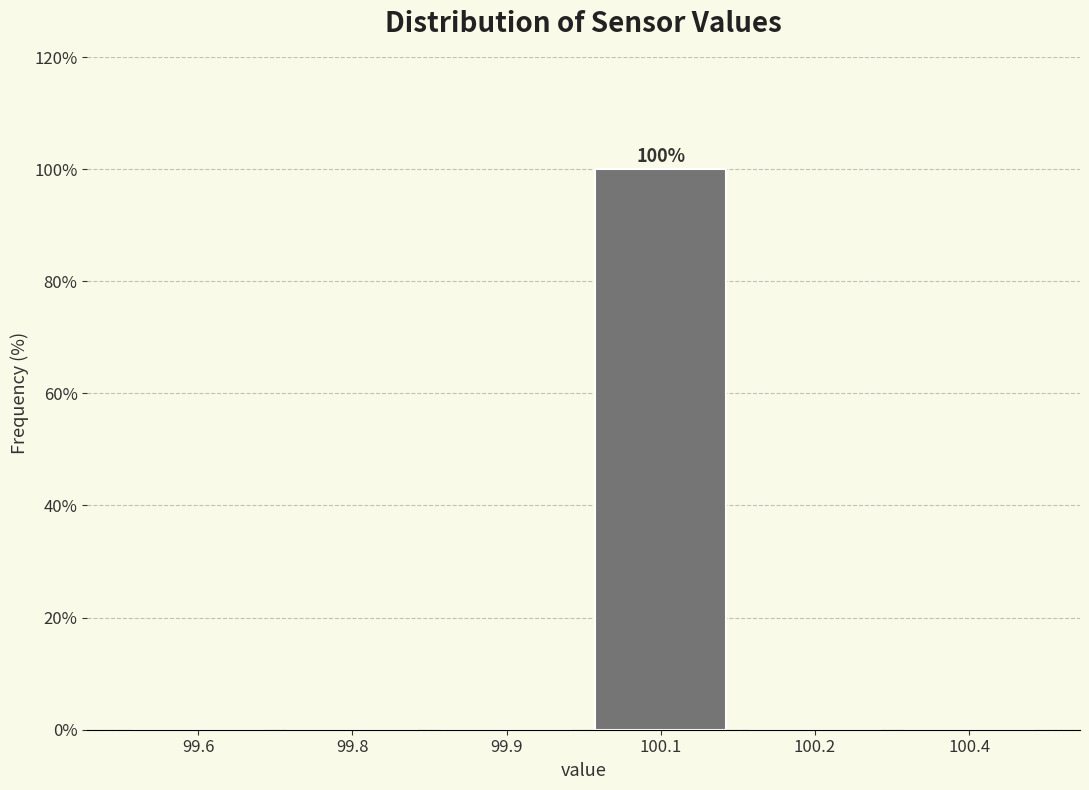

Reading left to right, transcribe all the data shown in this chart.

99.6=0	99.8=0	99.9=0	100.1=100	100.2=0	100.4=0